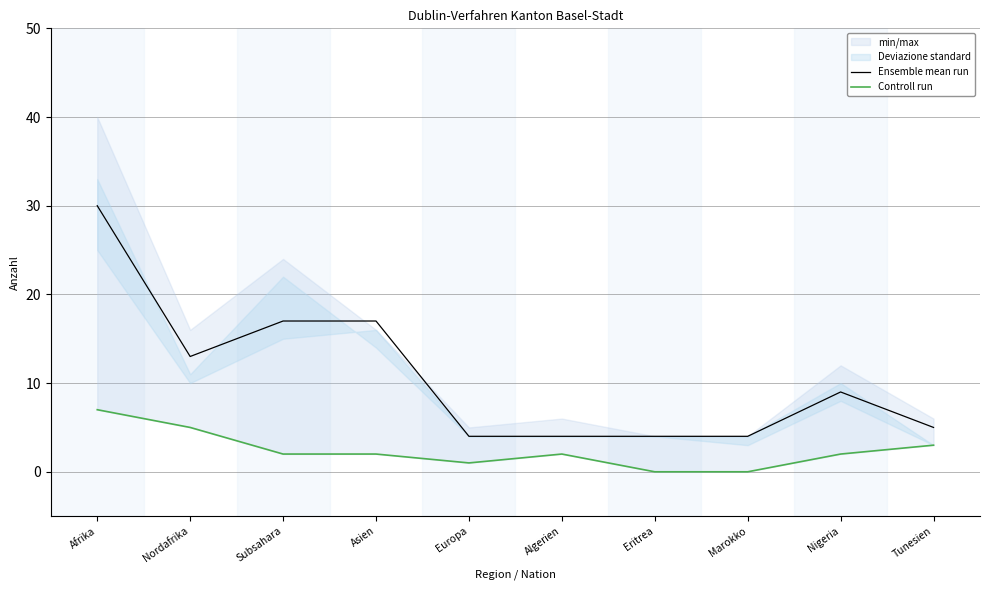

What is the total value across all series at Afrika?

37